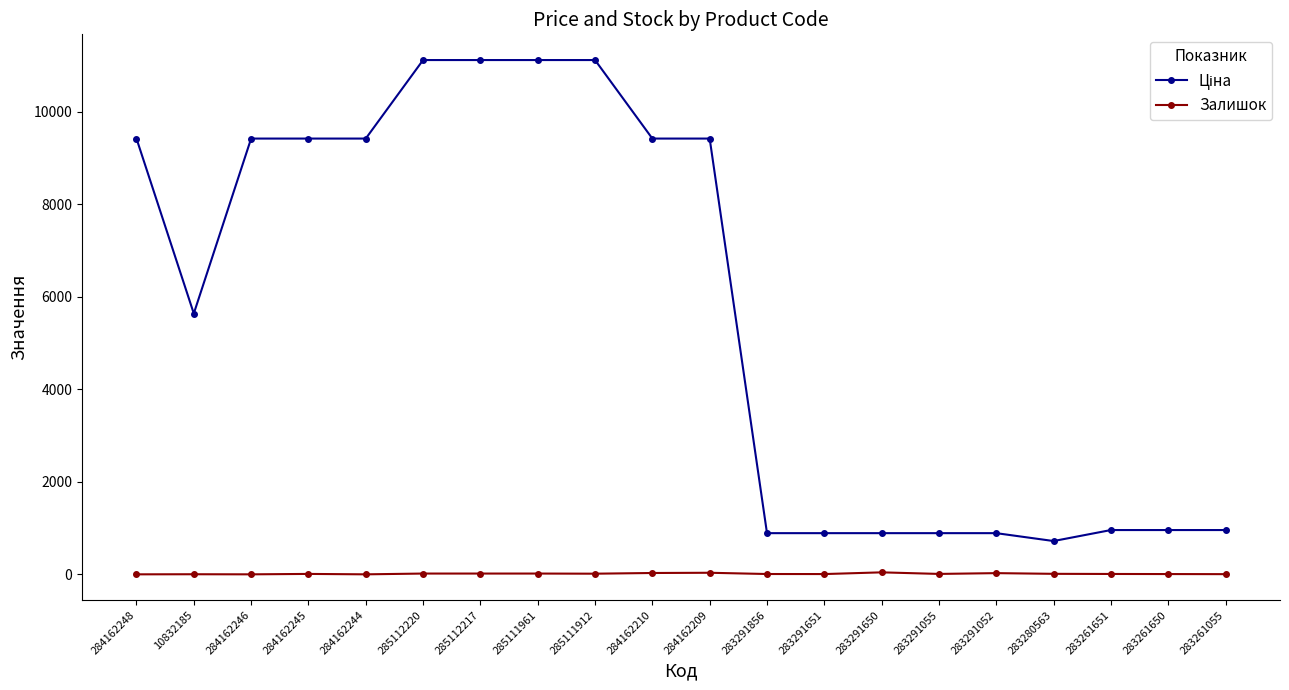

True or false: Залишок has more than 1 points higher than both neighbors.

True